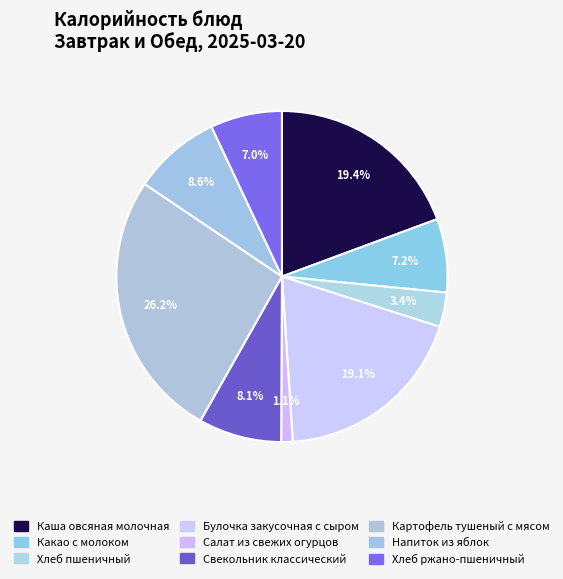

Approximately how many times larger is the value at Свекольник классический compared to Салат из свежих огурцов?

7.2